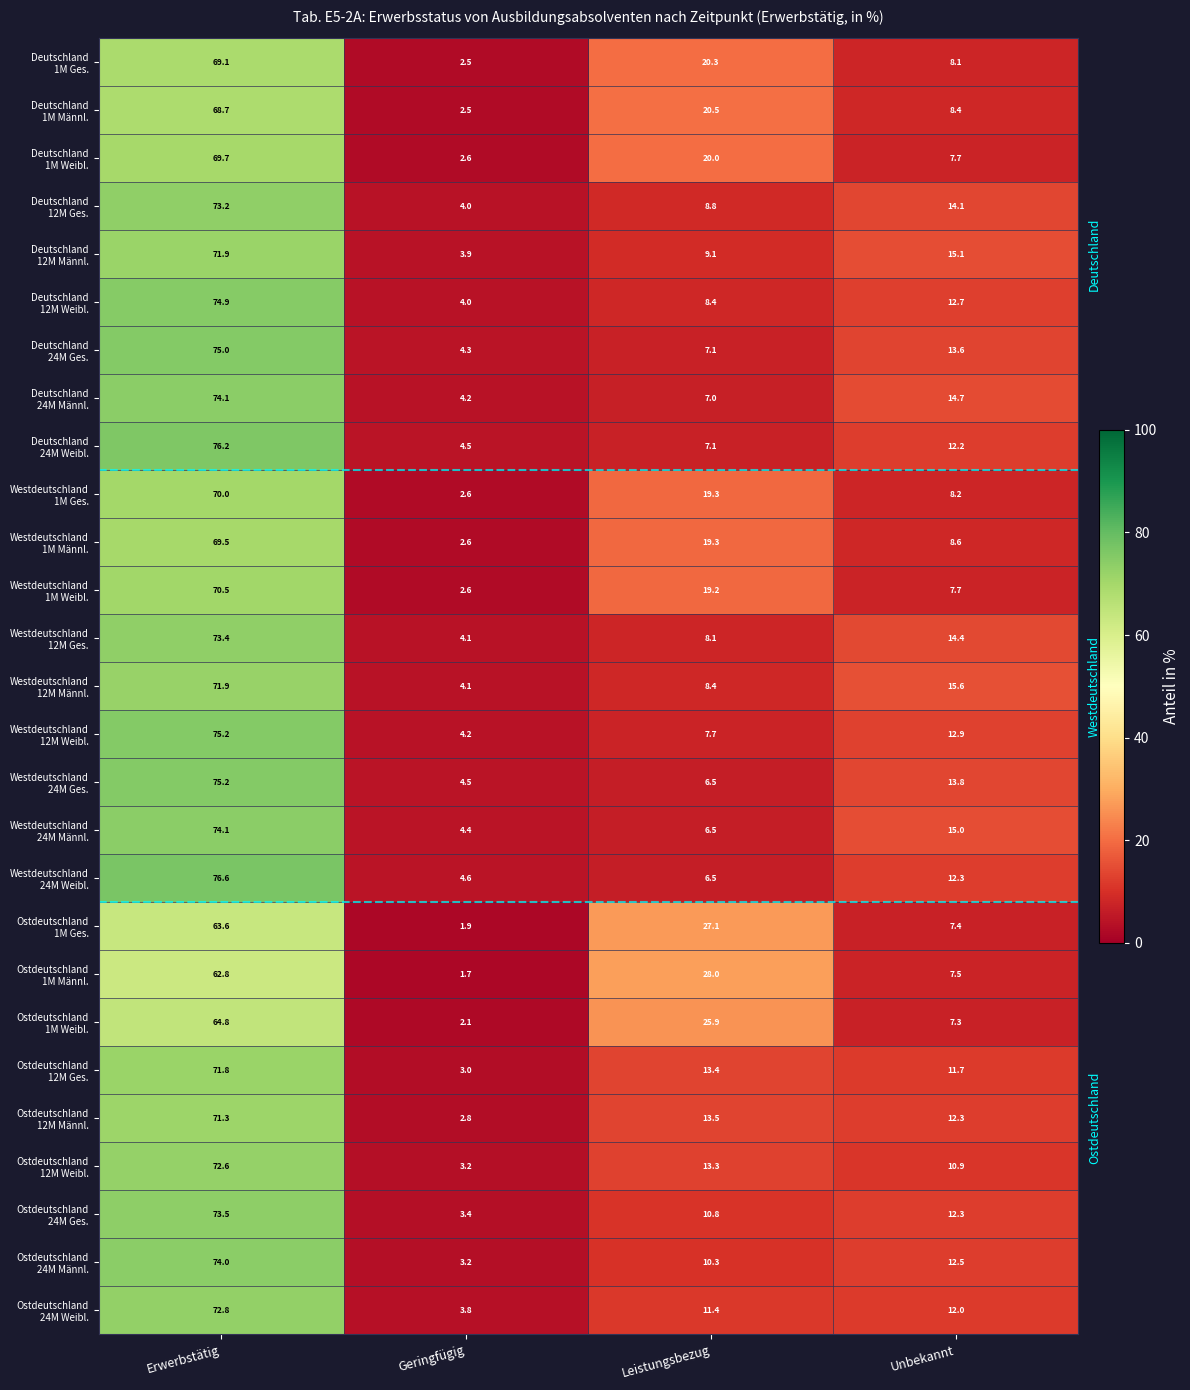

What is the smallest value displayed?

1.7